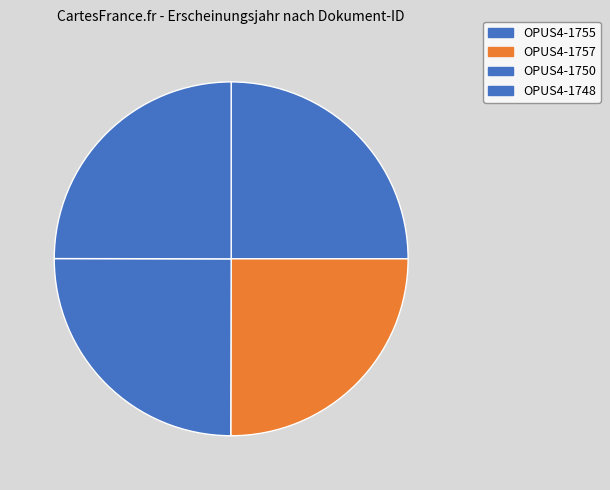

Which has a higher value, OPUS4-1757 or OPUS4-1748?

OPUS4-1757